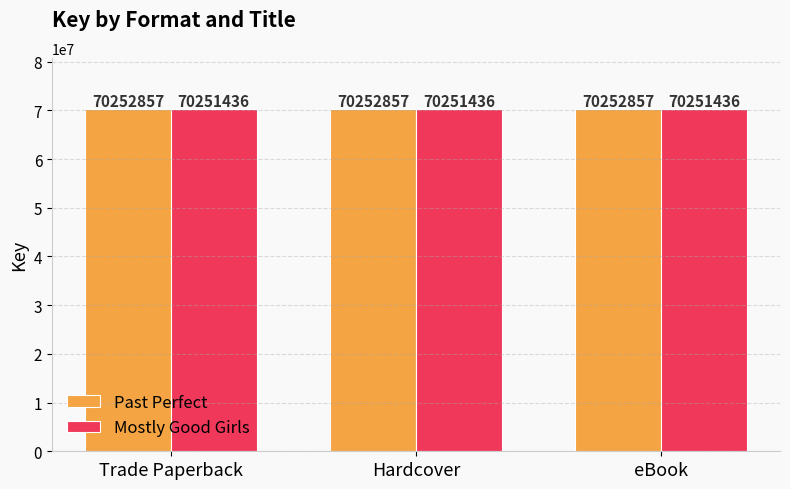

Is it true that Mostly Good Girls equals 26968378 at eBook?

False